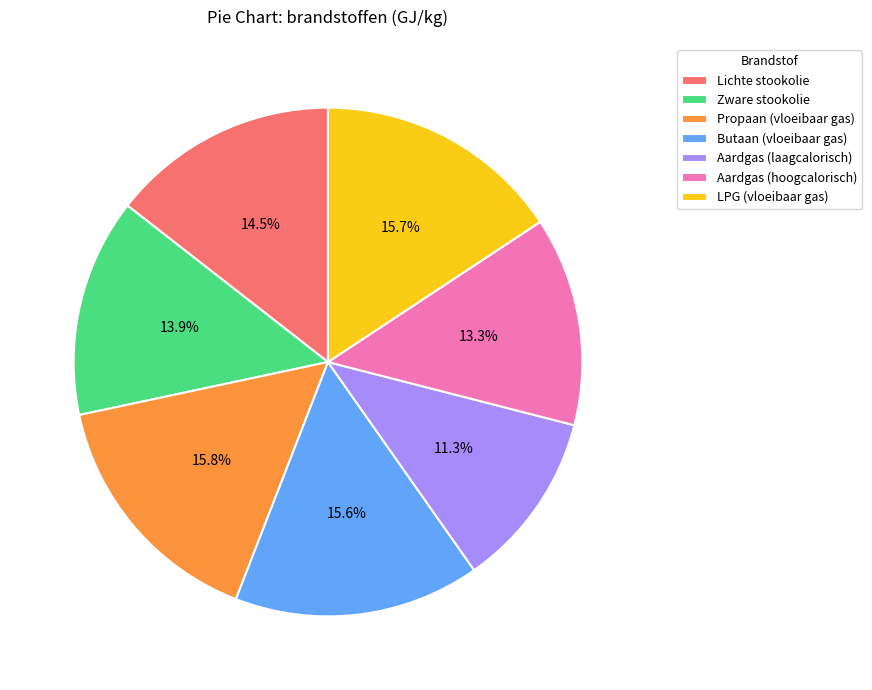

Is there any slice that represents more than half of the pie?

No